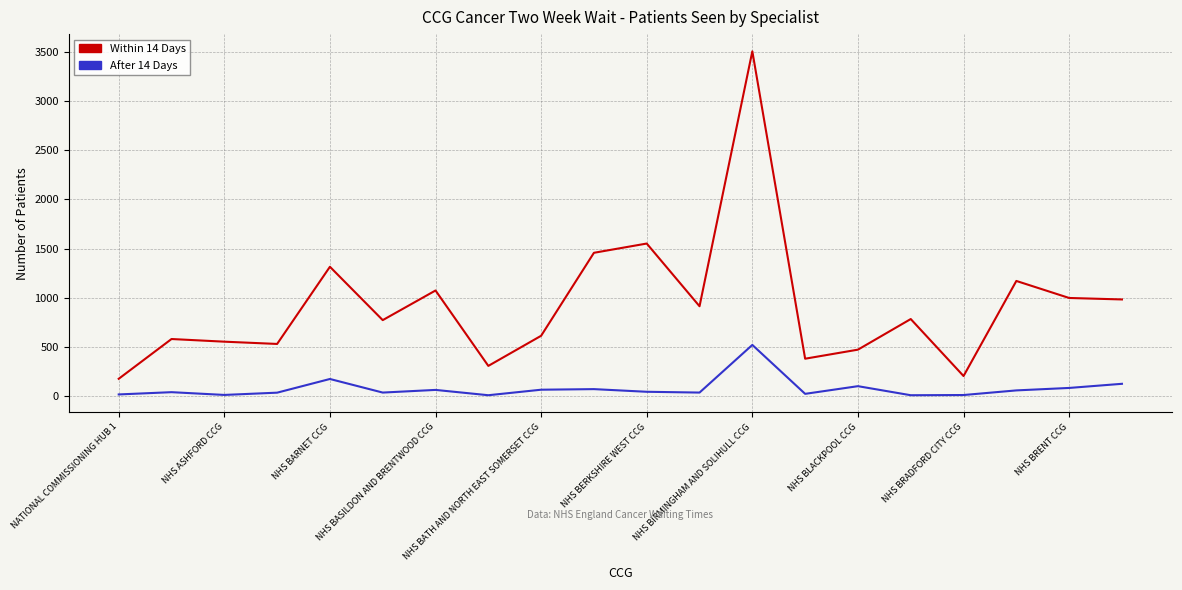

Which series has the widest spread of values?

Within 14 Days